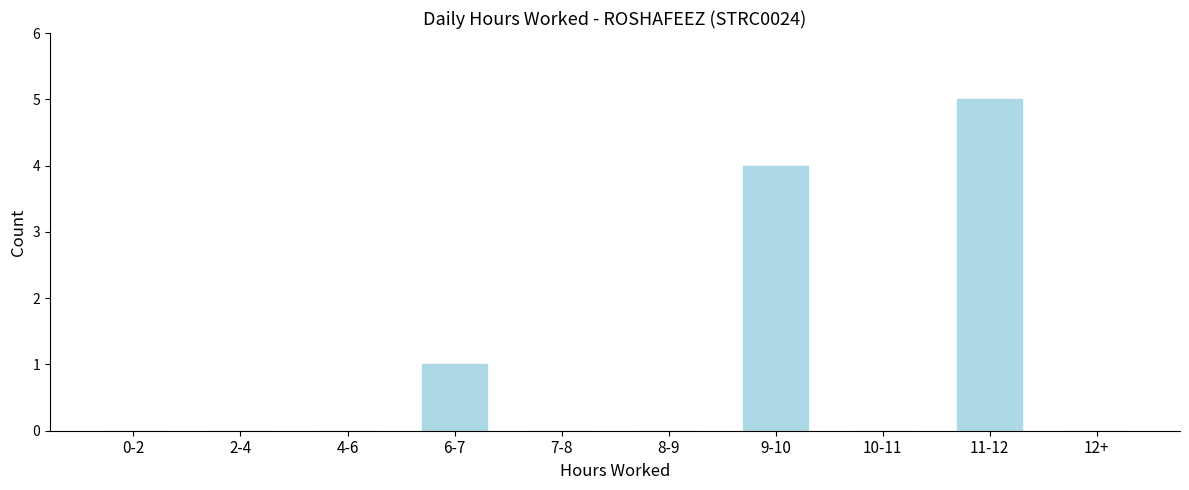

At which label is the value closest to 2?

6-7